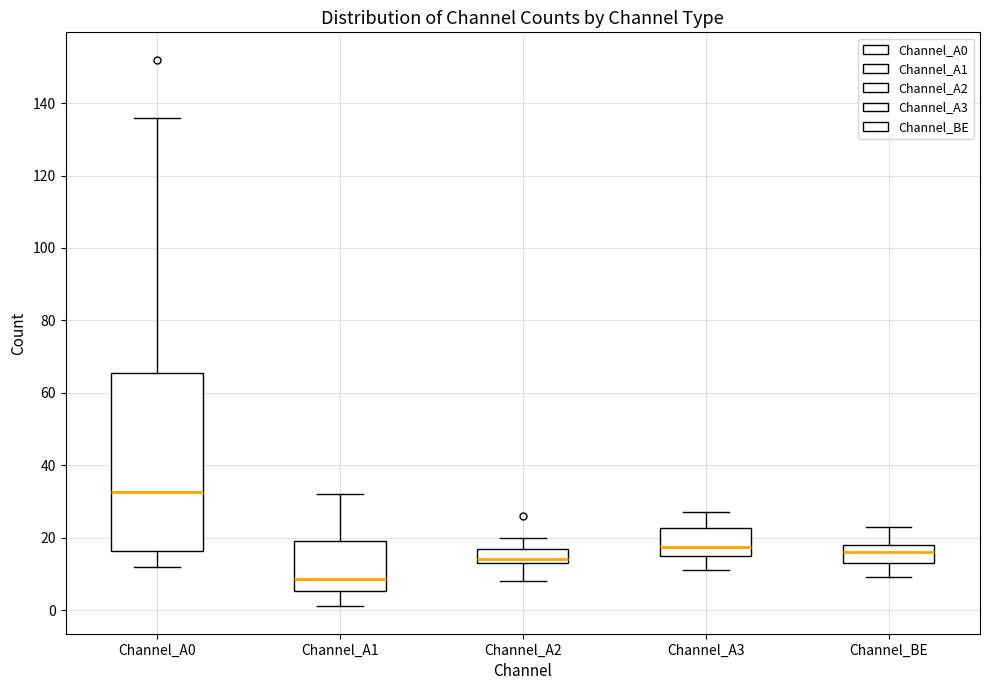

Which box's median line is the highest?

Channel_A0